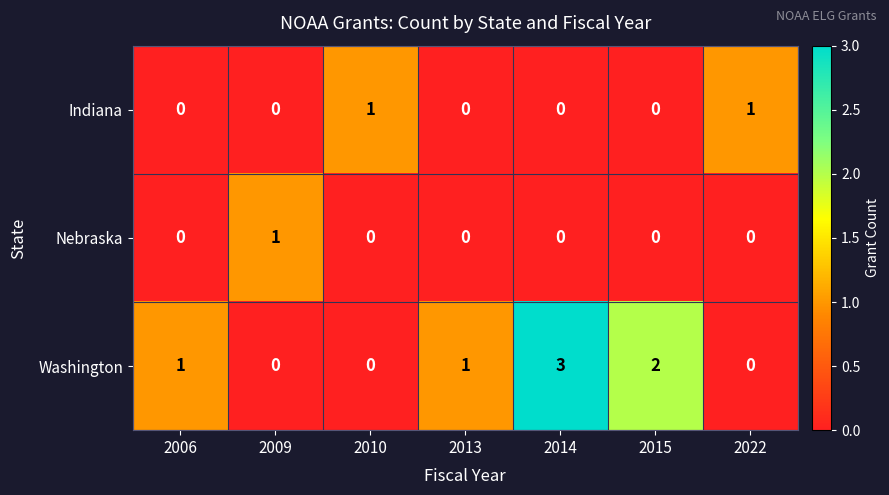

Rank the series by their average value, from lowest to highest.

Nebraska, Indiana, Washington